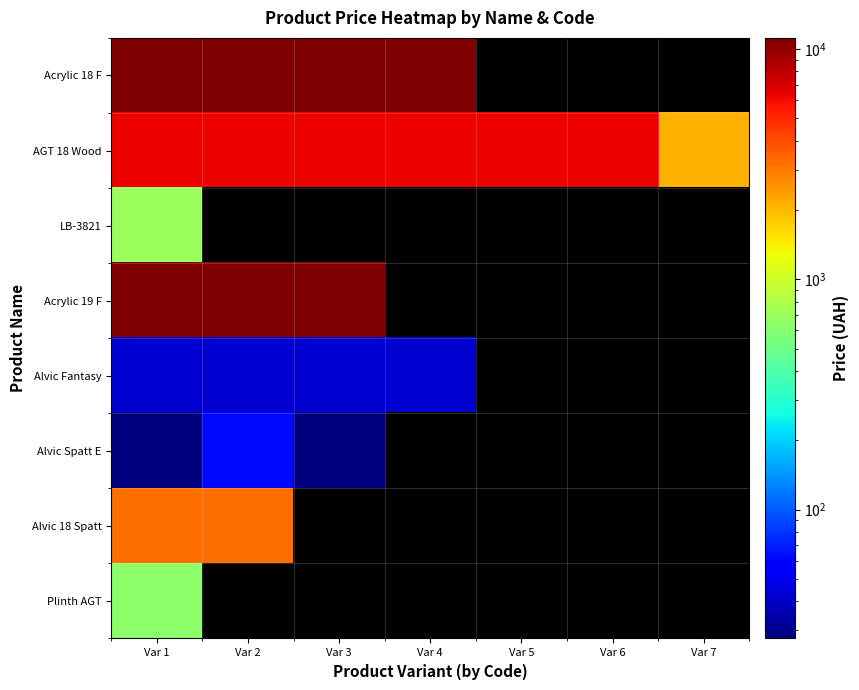

What is the greatest value displayed?

11188.2